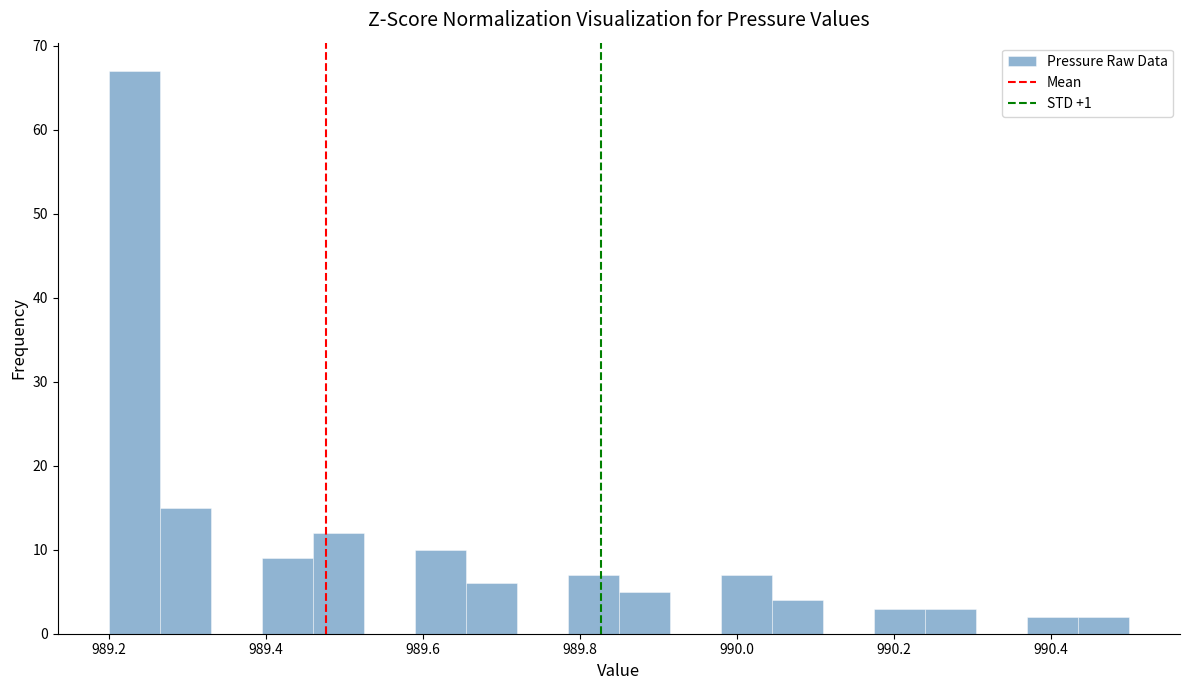

Around what value on the x-axis is the tallest bar? Give the approximate position of its centre, as read against the axis.

989.24